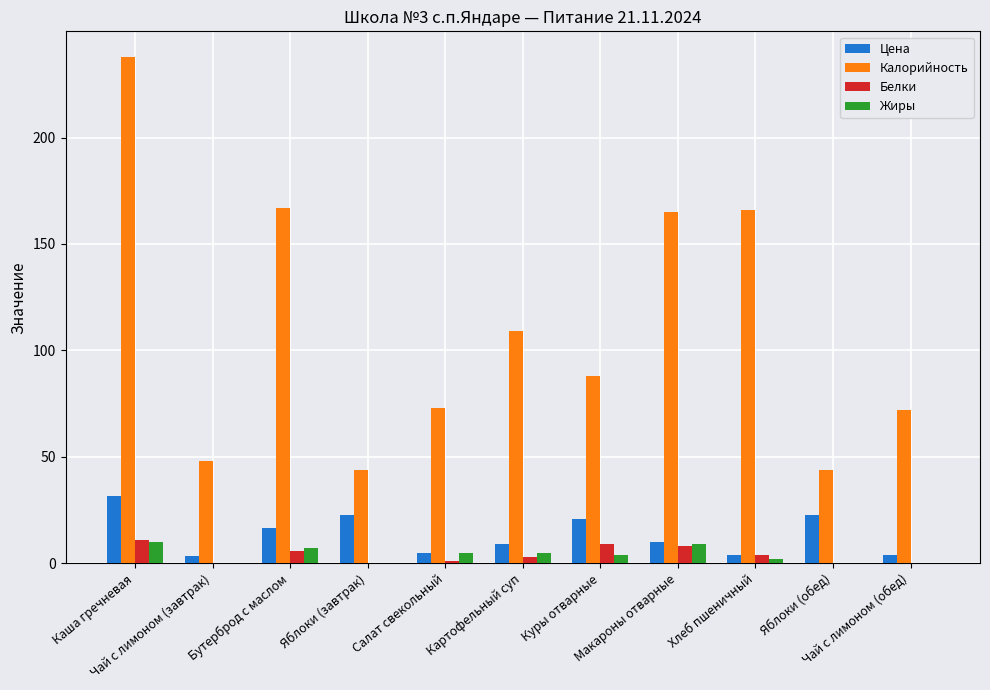

What is the highest value of the Цена series?

31.8